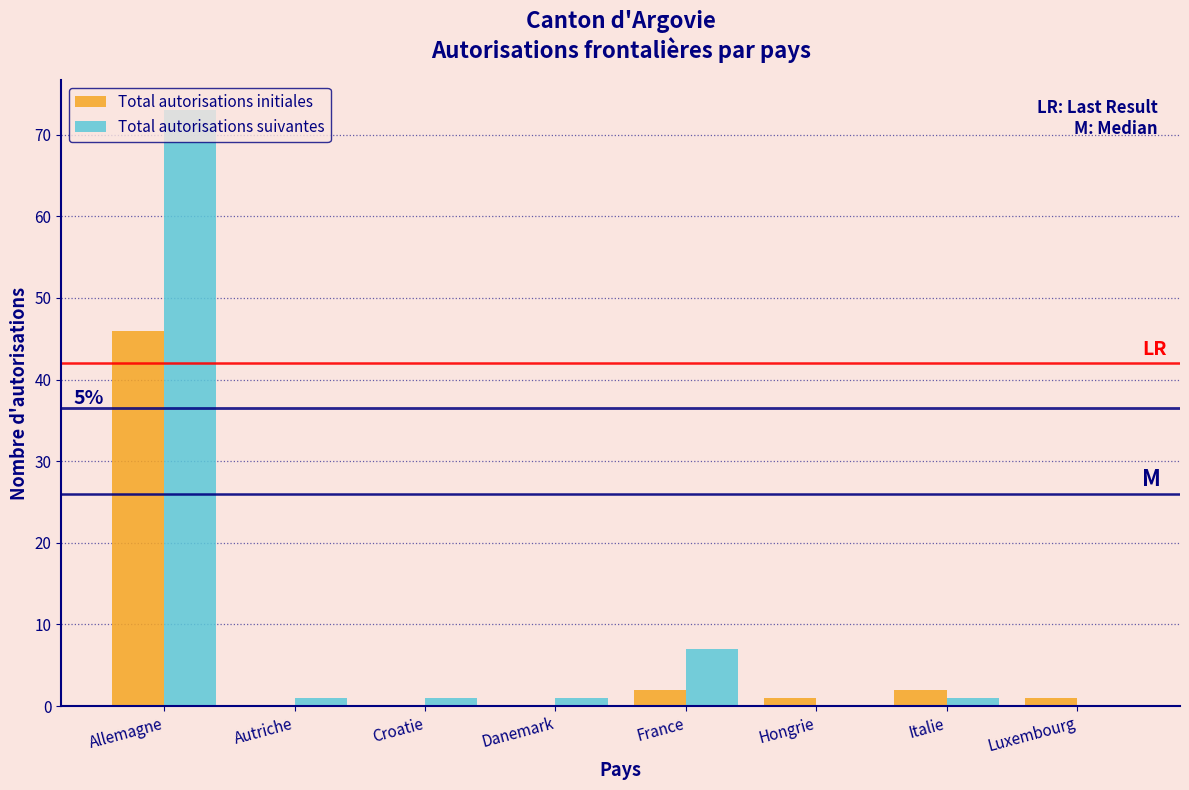

Which series changed the most between Allemagne and Autriche?

Total autorisations suivantes